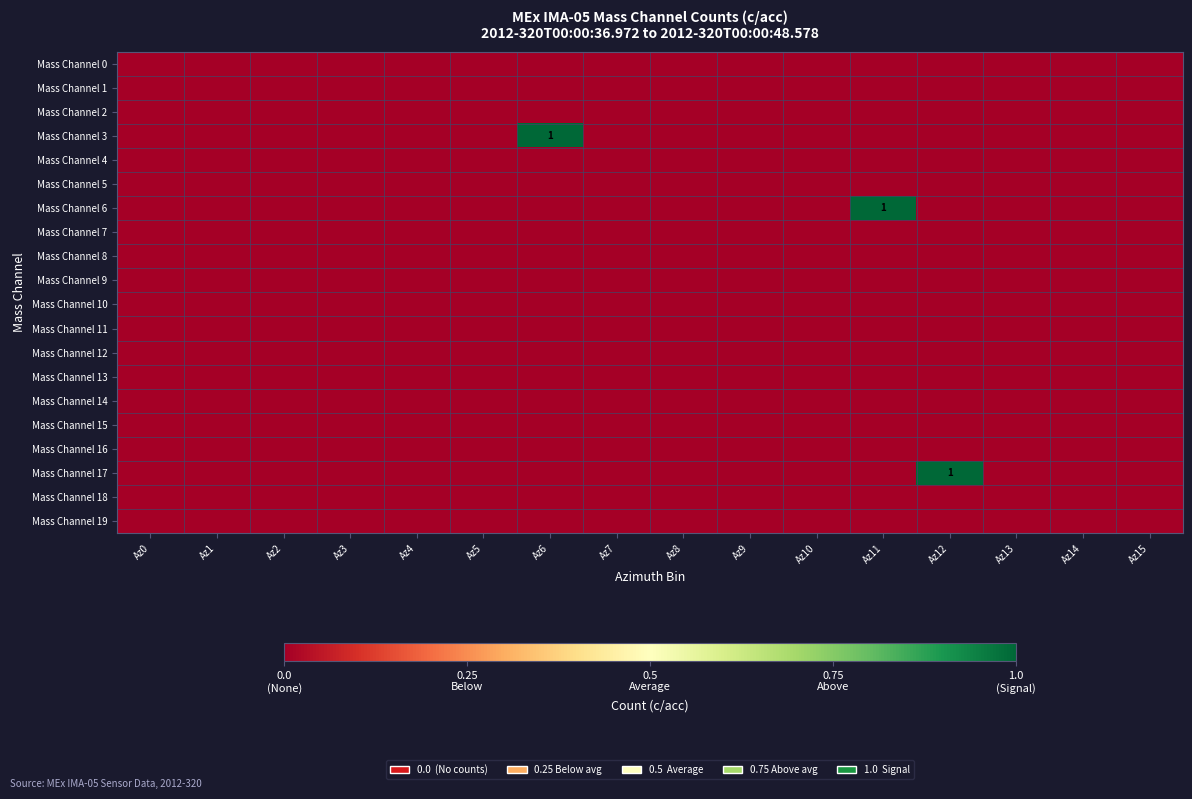

What is the difference between the maximum and minimum values in the Mass Channel 3 series?

1